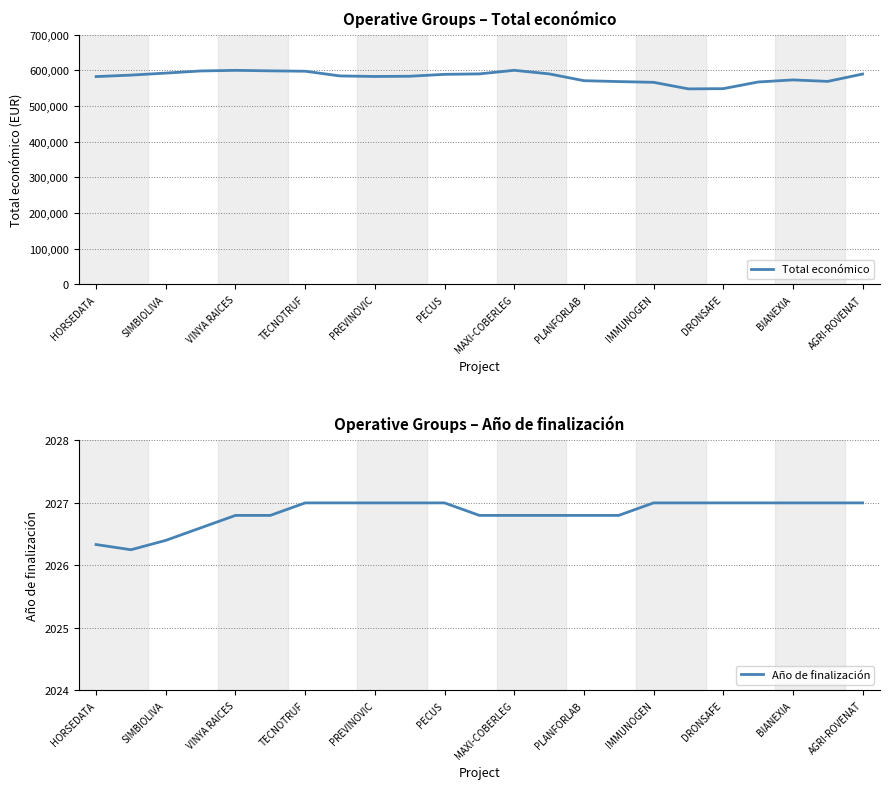

The Total económico series shows 582390.7 at HORSEDATA. True or false?

True